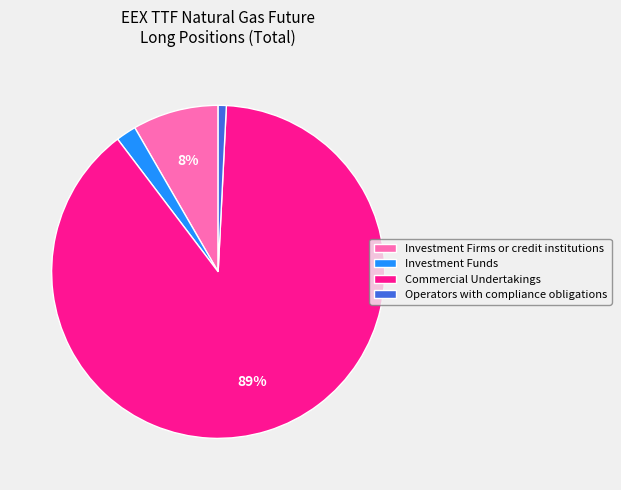

Which category has the smallest portion of the pie?

Operators with compliance obligations